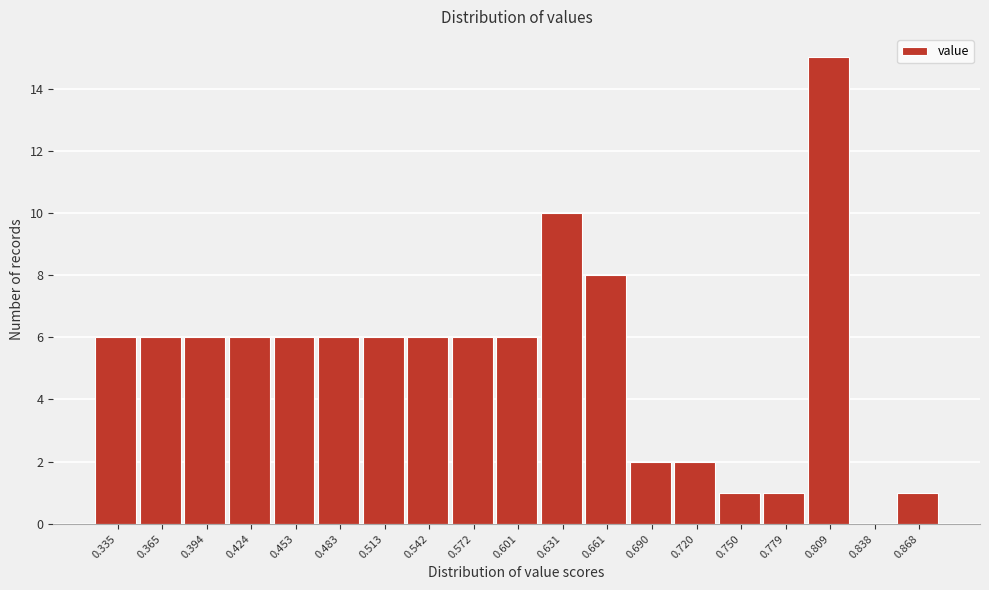

Reading left to right, list all the values displayed in this chart.

0.335=6	0.365=6	0.394=6	0.424=6	0.453=6	0.483=6	0.513=6	0.542=6	0.572=6	0.601=6	0.631=10	0.661=8	0.690=2	0.720=2	0.750=1	0.779=1	0.809=15	0.838=0	0.868=1